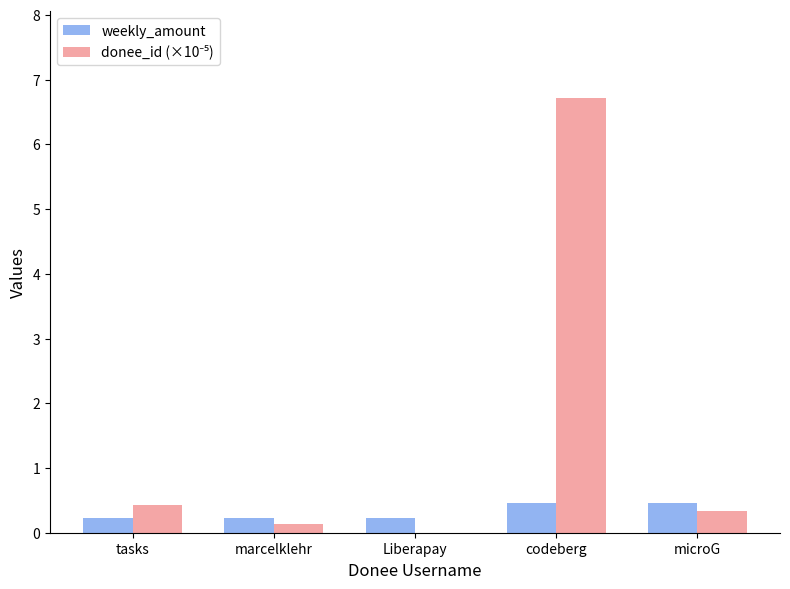

What is the total value across all series at microG?

0.8